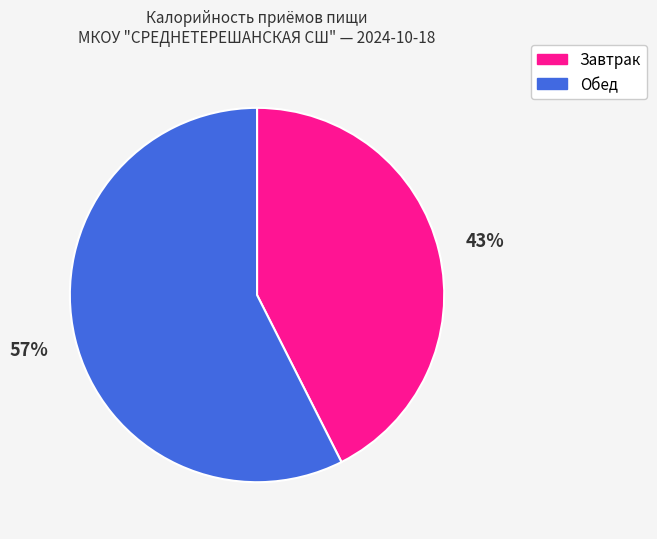

Is there a majority slice in this chart?

Yes